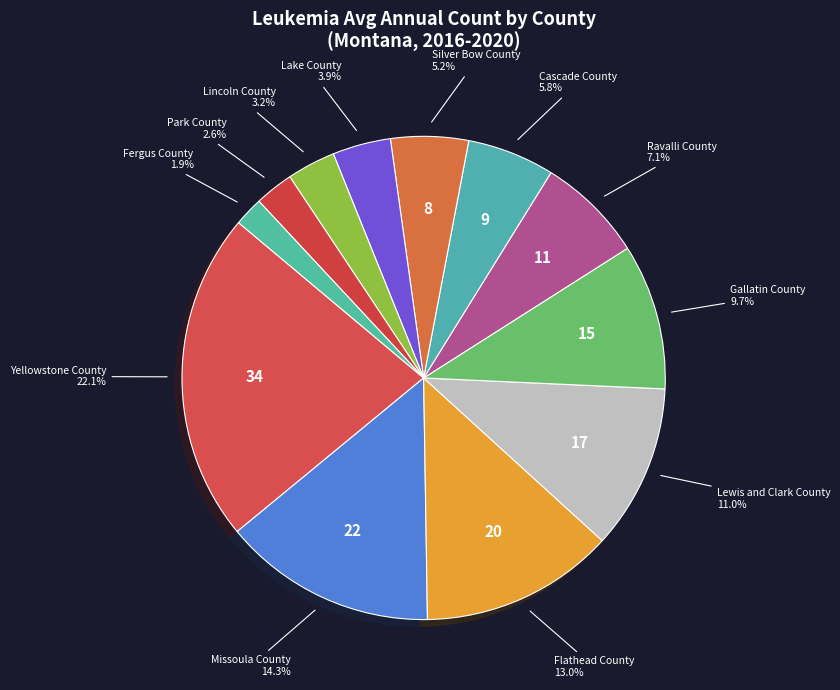

Is there a majority slice in this chart?

No